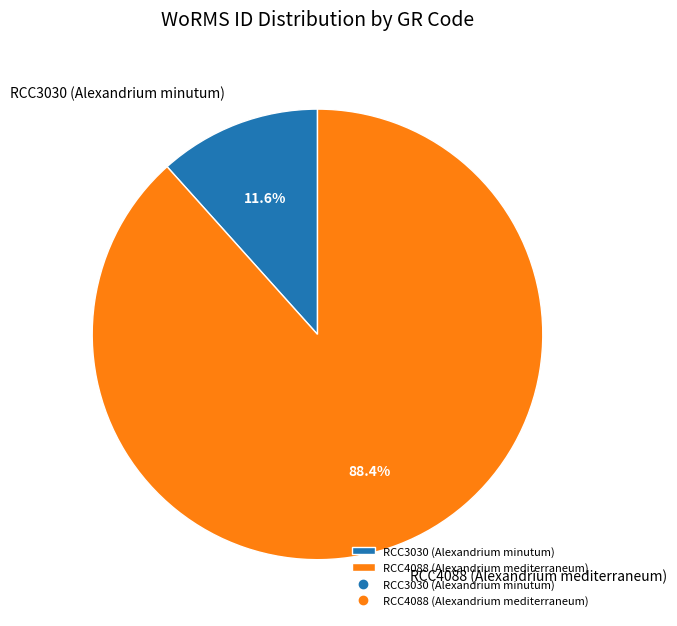

Rank the categories by value from highest to lowest.

RCC4088 (Alexandrium mediterraneum), RCC3030 (Alexandrium minutum)